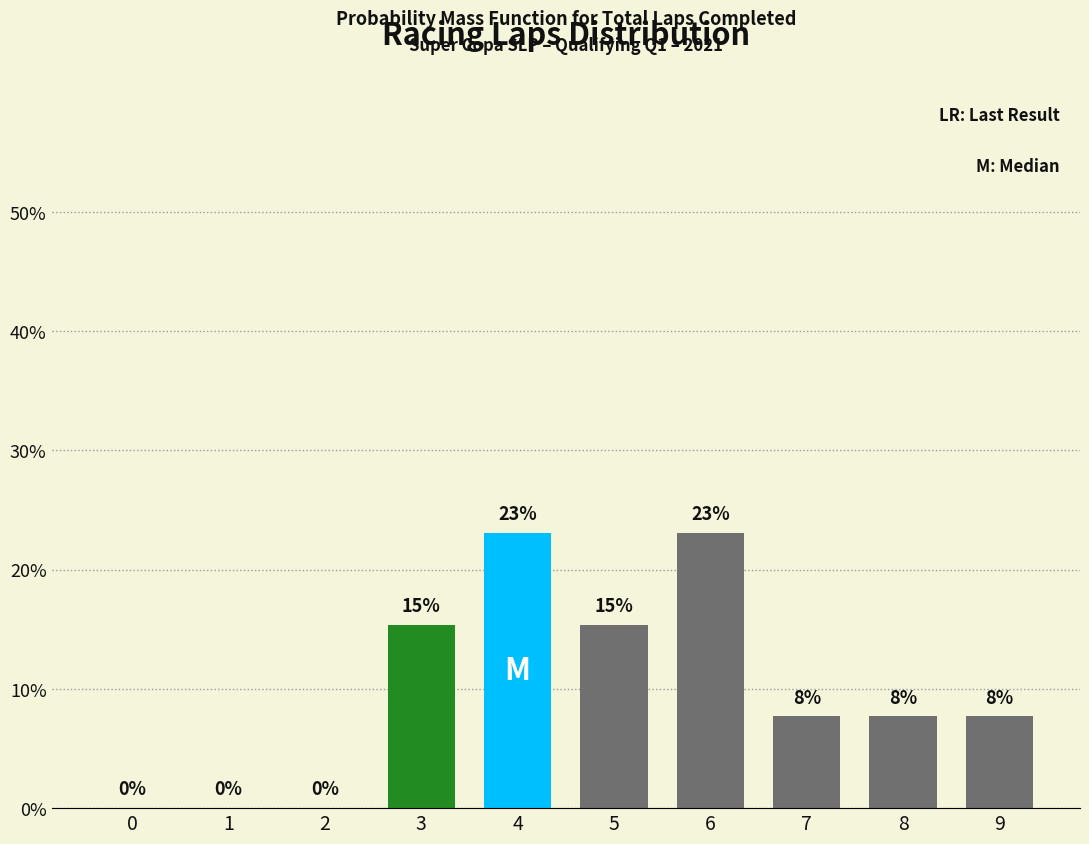

What is the ratio of the value at 7 to the value at 4?

0.3